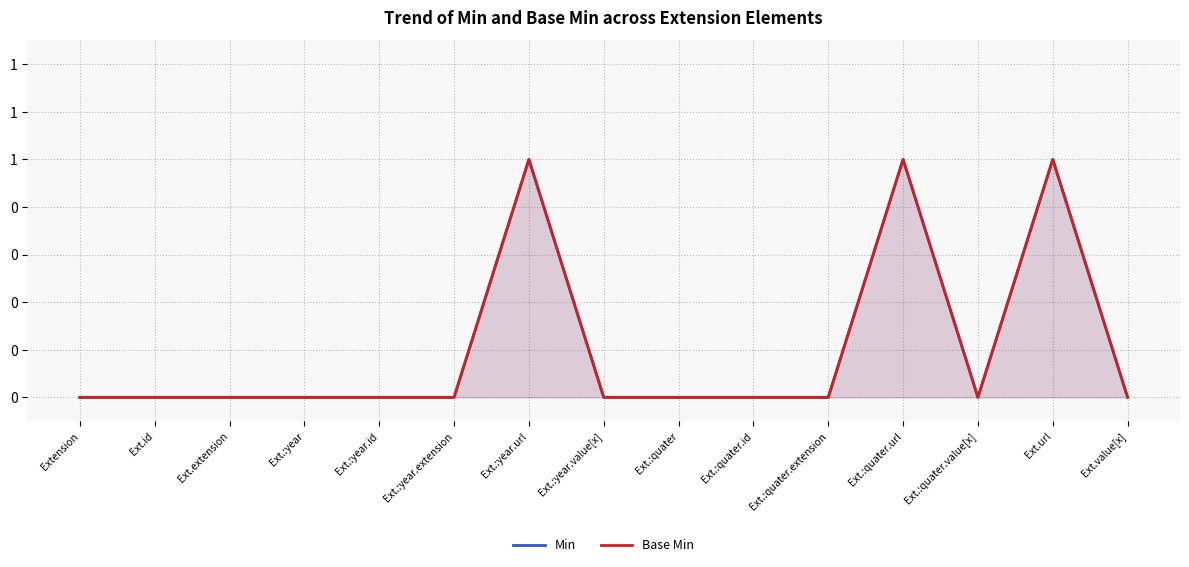

How many values in the Base Min series exceed 0?

3